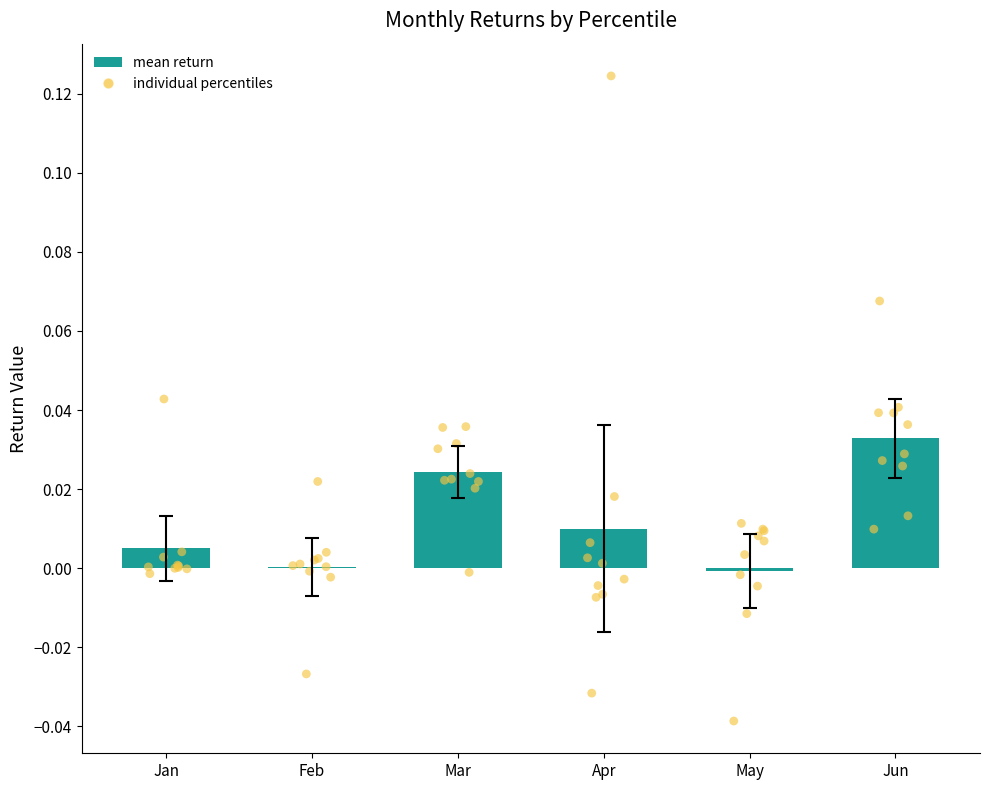

Which series reaches the maximum Y coordinate?

Apr